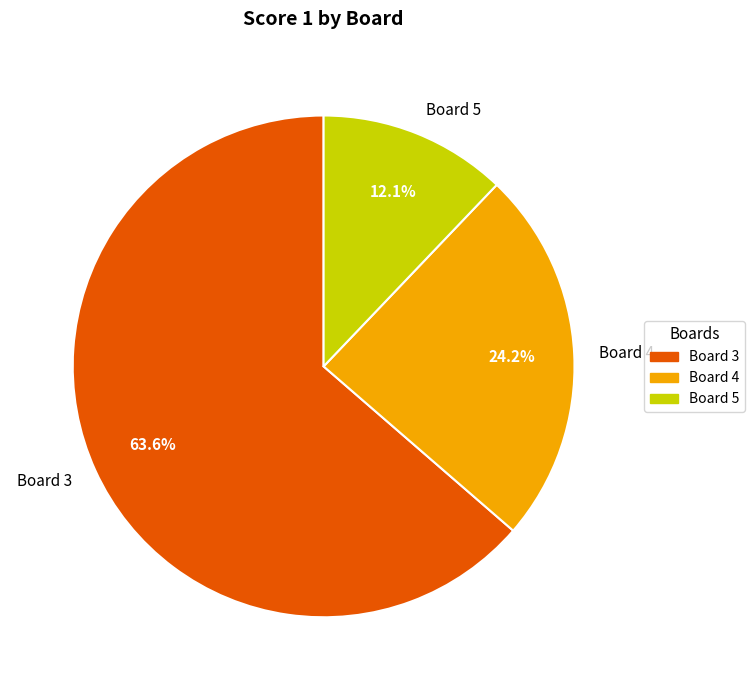

Which has a higher value, Board 4 or Board 3?

Board 3